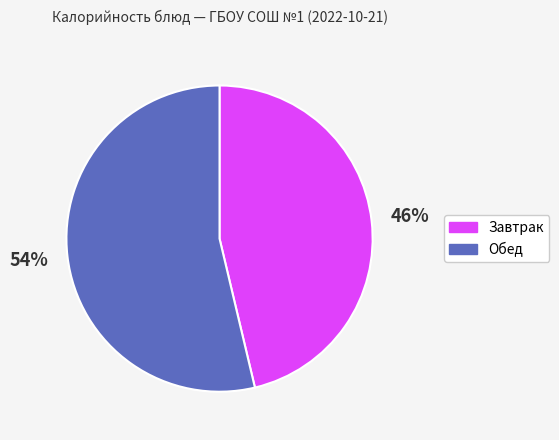

Is there any slice that represents more than half of the pie?

Yes